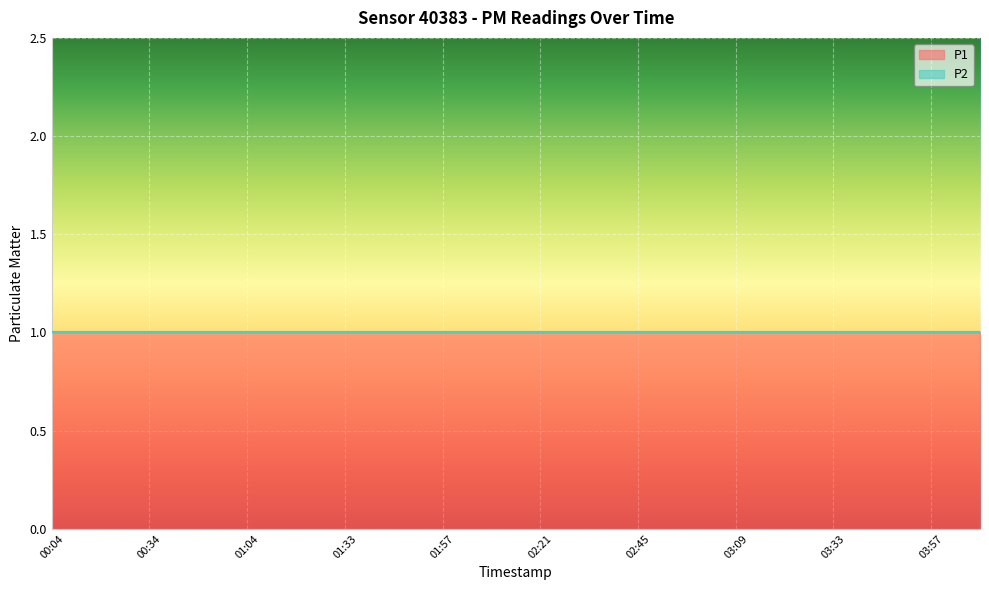

At which category is the sum across all series the highest?

00:04